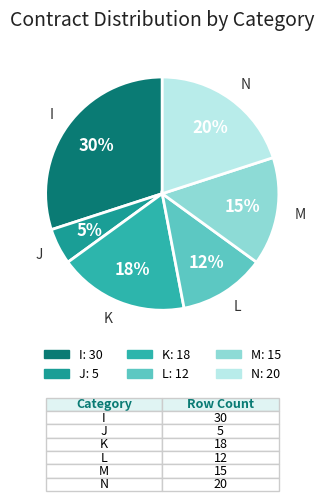

To the nearest percent, what portion does N represent?

20%